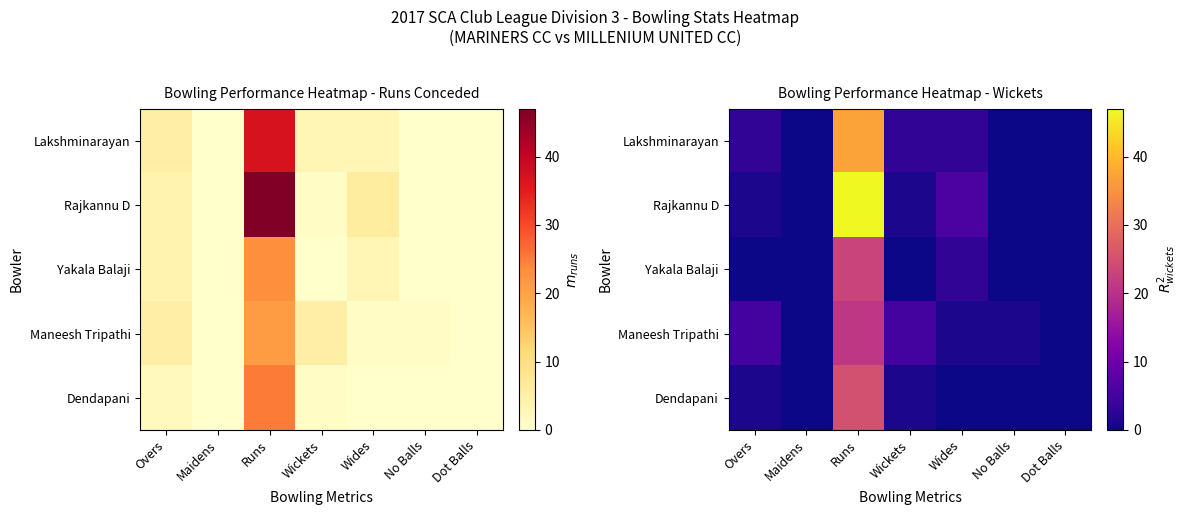

What is the greatest value displayed?

47